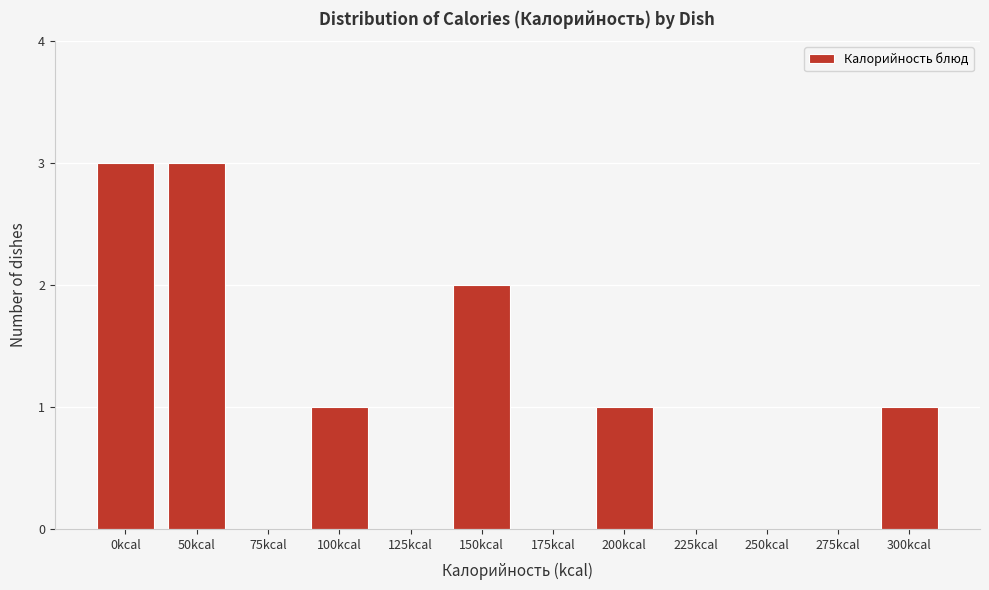

Which has a higher value, 75kcal or 150kcal?

150kcal